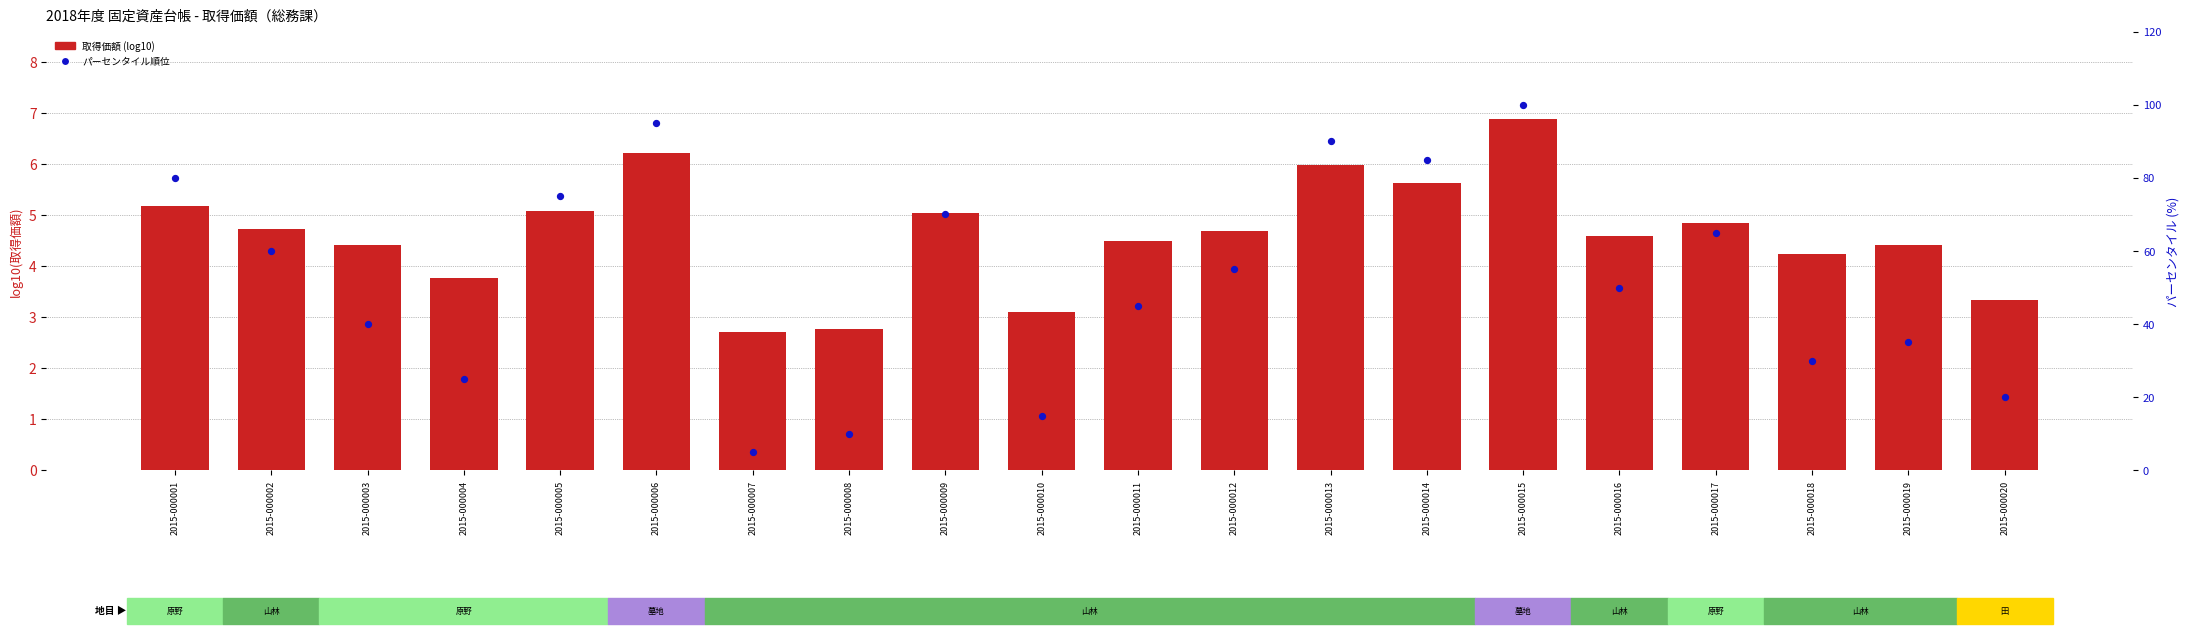

Is the value of パーセンタイル順位 at 2015-000020 greater than the value of 取得価額 (log10) at 2015-000013?

Yes